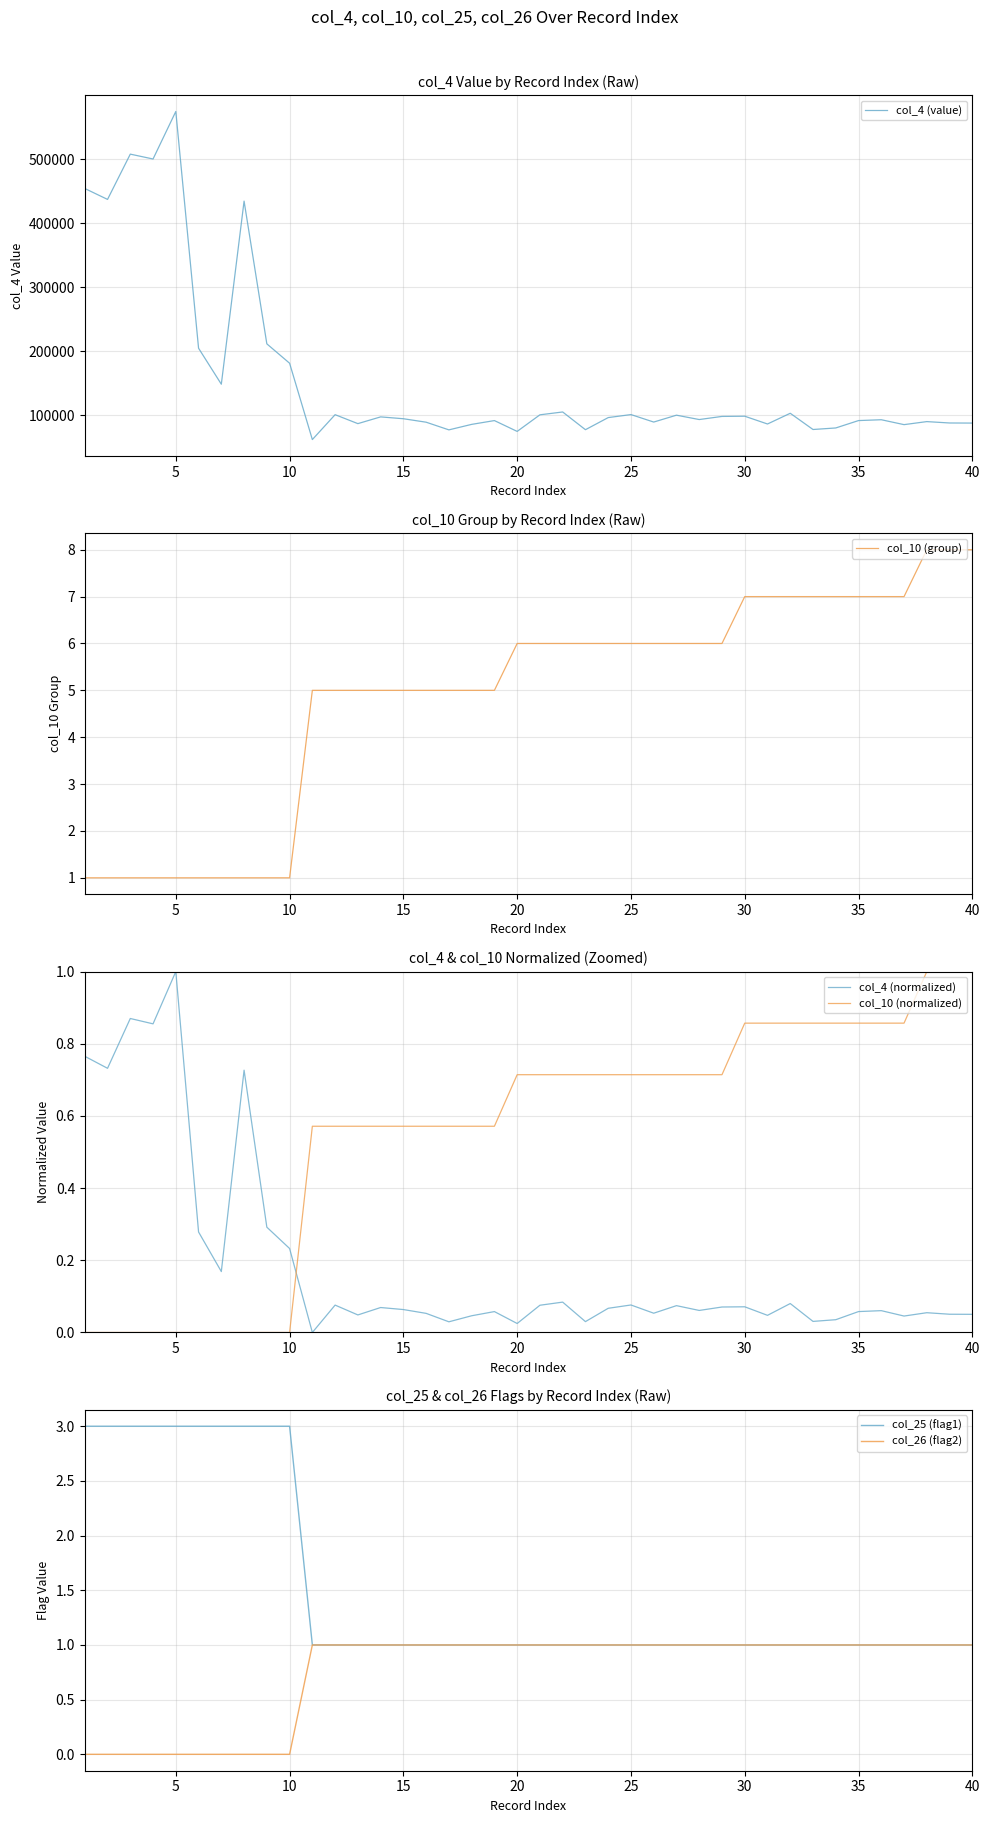

How many intersections are there between col_10 (normalized) and col_4 (normalized)?

1